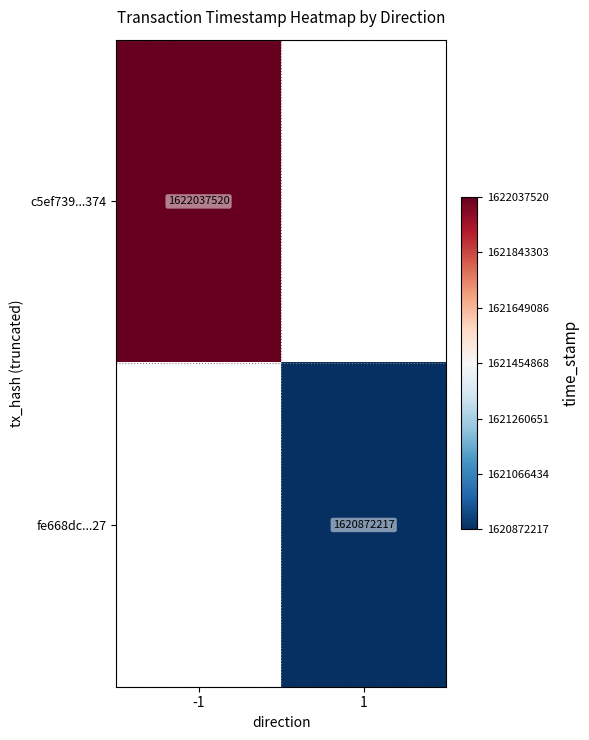

Is it true that c5ef739...374 equals 1622037520 at -1?

True